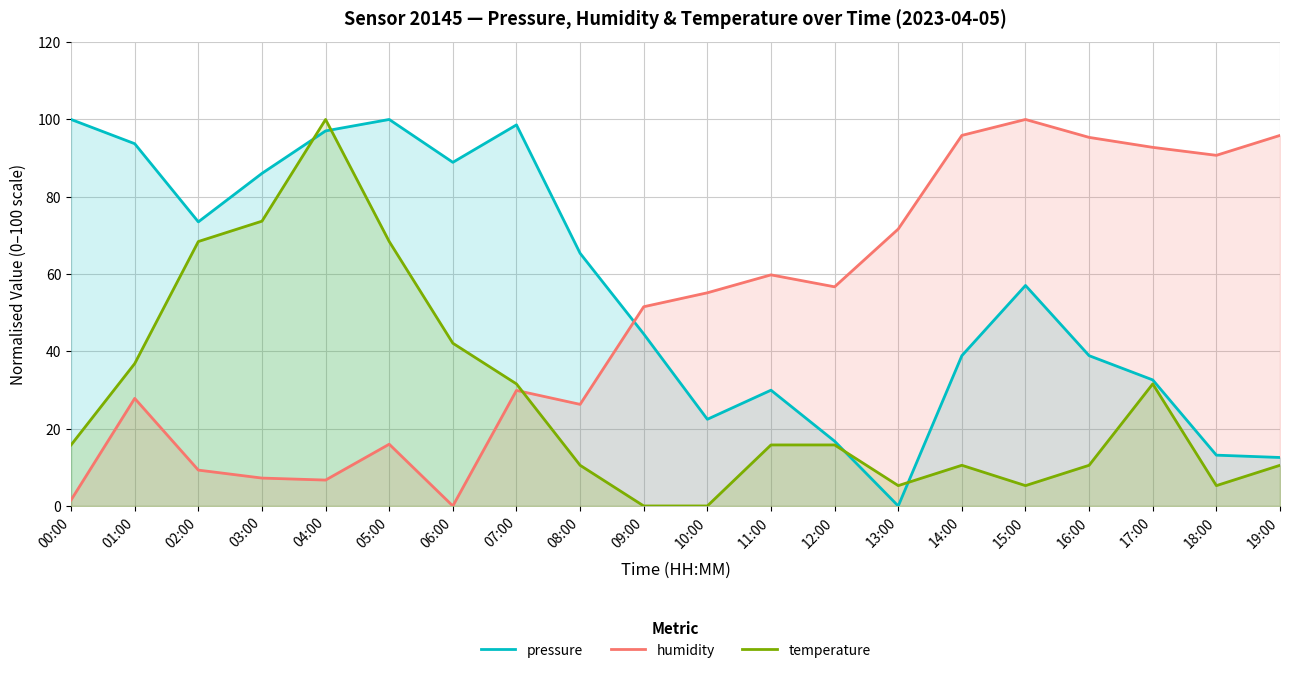

At which label is pressure closest to 50?

09:00